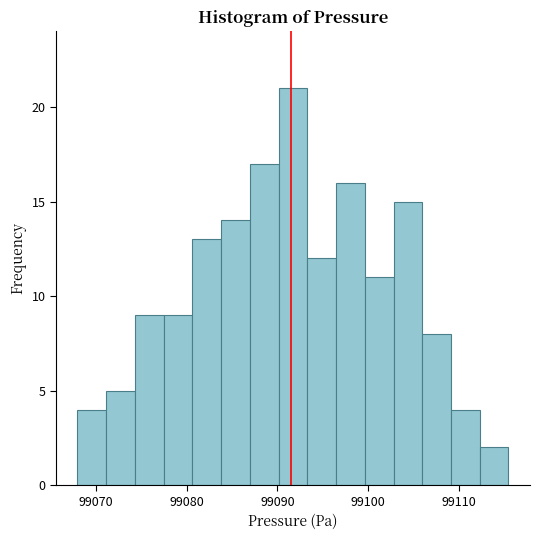

Around what value on the x-axis is the tallest bar? Give the approximate position of its centre, as read against the axis.

99092